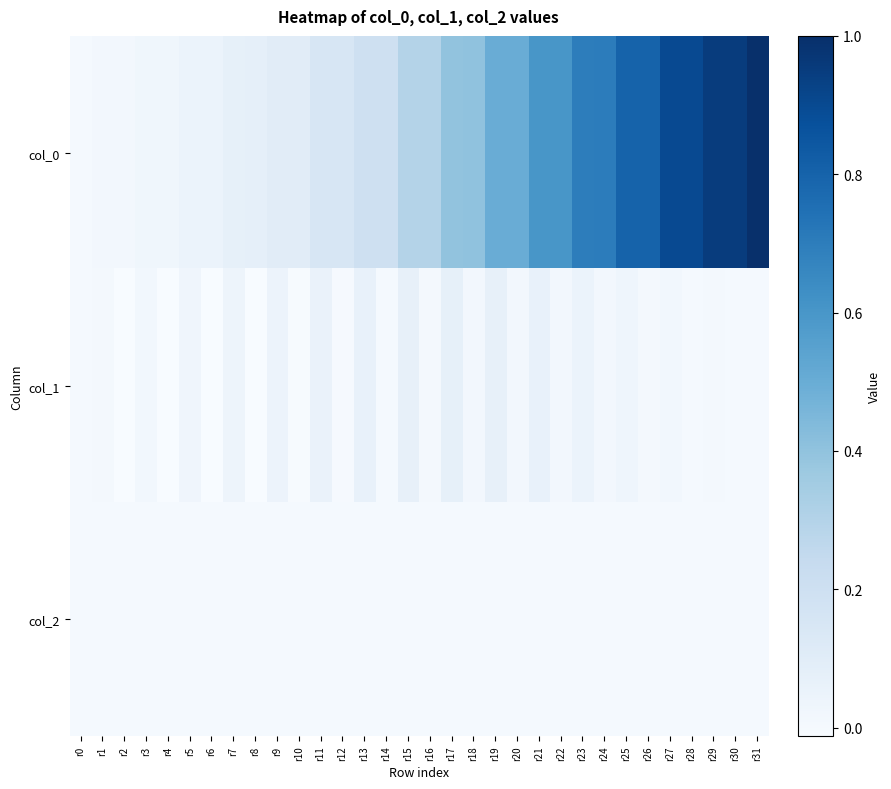

Reading left to right, transcribe all the data shown in this chart.

col_0: r0=0.0	r1=0.0	r2=0.0	r3=0.0	r4=0.0	r5=0.0	r6=0.1	r7=0.1	r8=0.1	r9=0.1	r10=0.1	r11=0.1	r12=0.2	r13=0.2	r14=0.2	r15=0.3	r16=0.3	r17=0.4	r18=0.4	r19=0.5	r20=0.5	r21=0.6	r22=0.6	r23=0.7	r24=0.7	r25=0.8	r26=0.8	r27=0.9	r28=0.9	r29=0.9	r30=0.9	r31=1.0
col_1: r0=0.0	r1=0.0	r2=-0.0	r3=0.0	r4=-0.0	r5=0.0	r6=-0.0	r7=0.0	r8=-0.0	r9=0.0	r10=-0.0	r11=0.1	r12=-0.0	r13=0.1	r14=0.0	r15=0.1	r16=0.0	r17=0.1	r18=0.0	r19=0.1	r20=0.0	r21=0.1	r22=0.0	r23=0.0	r24=0.0	r25=0.0	r26=0.0	r27=0.0	r28=0.0	r29=0.0	r30=0.0	r31=0.0
col_2: r0=0.0	r1=0.0	r2=0.0	r3=0.0	r4=0.0	r5=0.0	r6=0.0	r7=0.0	r8=0.0	r9=0.0	r10=0.0	r11=0.0	r12=0.0	r13=0.0	r14=0.0	r15=0.0	r16=0.0	r17=0.0	r18=0.0	r19=0.0	r20=0.0	r21=0.0	r22=0.0	r23=0.0	r24=0.0	r25=0.0	r26=0.0	r27=0.0	r28=0.0	r29=0.0	r30=0.0	r31=0.0